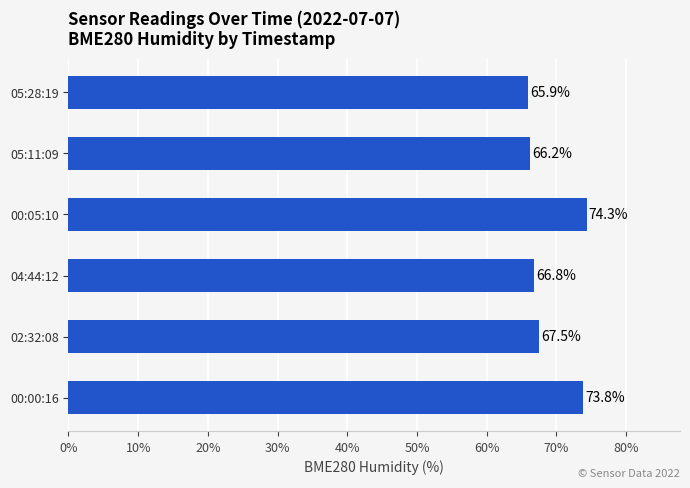

Which category has the lowest value across all series?

05:28:19